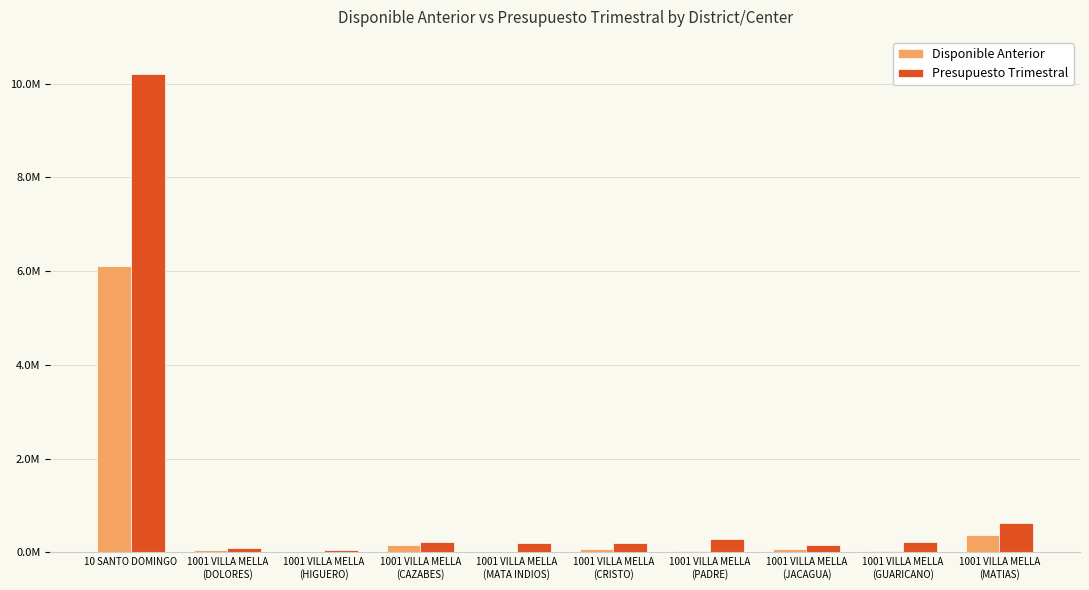

Is the value of Disponible Anterior at 1001 VILLA MELLA
(JACAGUA) greater than the value of Presupuesto Trimestral at 1001 VILLA MELLA
(JACAGUA)?

No